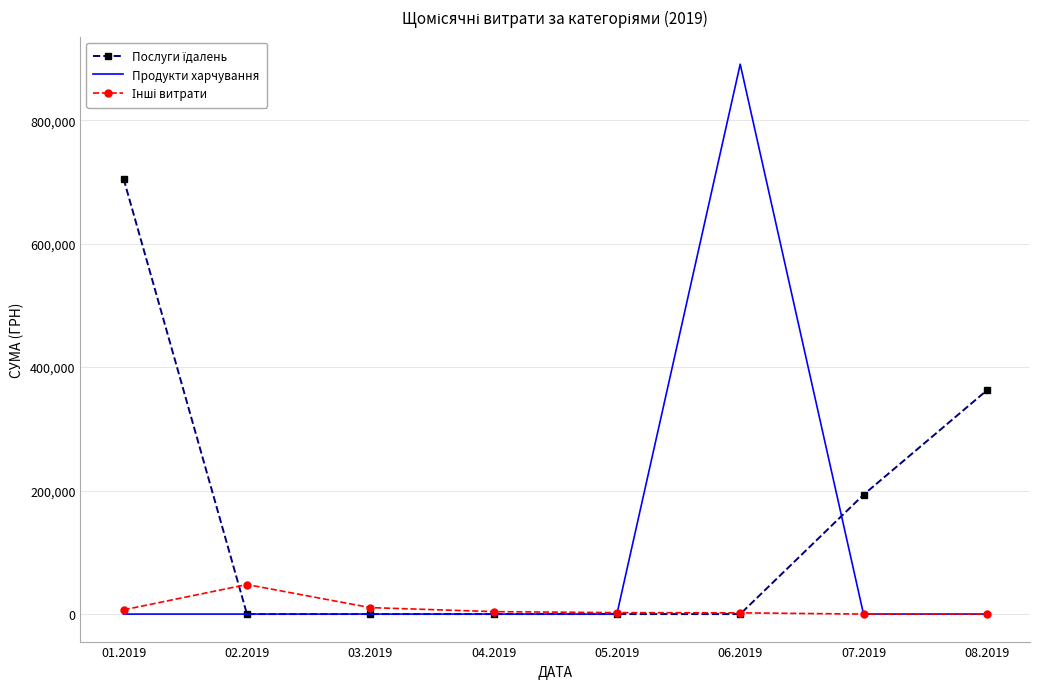

The value of Продукти харчування at 03.2019 is 0.0. True or false?

True